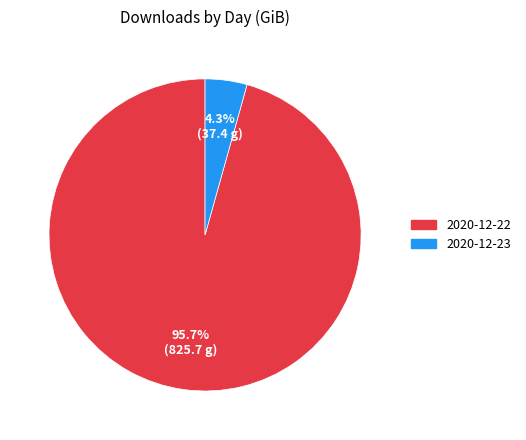

Is 2020-12-23 the majority of the pie?

No